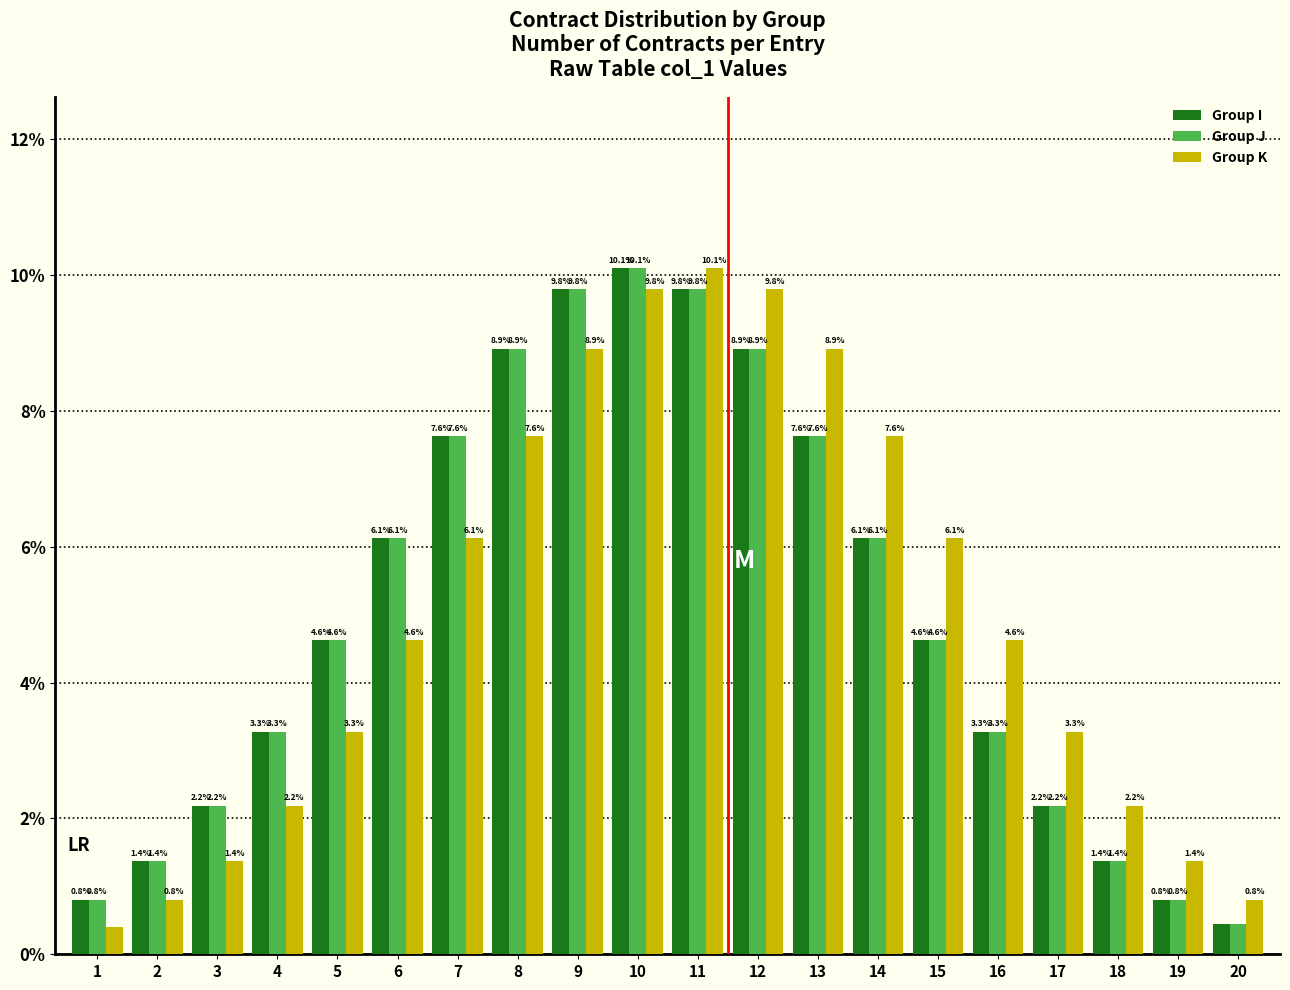

Between 14 and 20, which series saw the biggest shift?

Group K